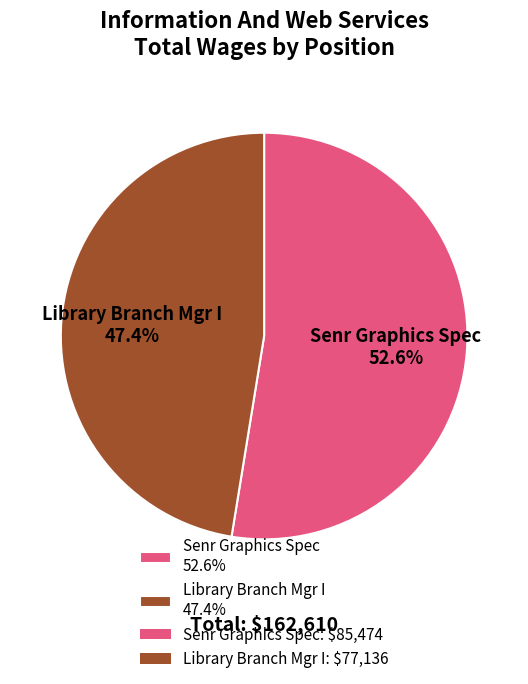

Is it true that Senr Graphics Spec is 53% of the pie?

True